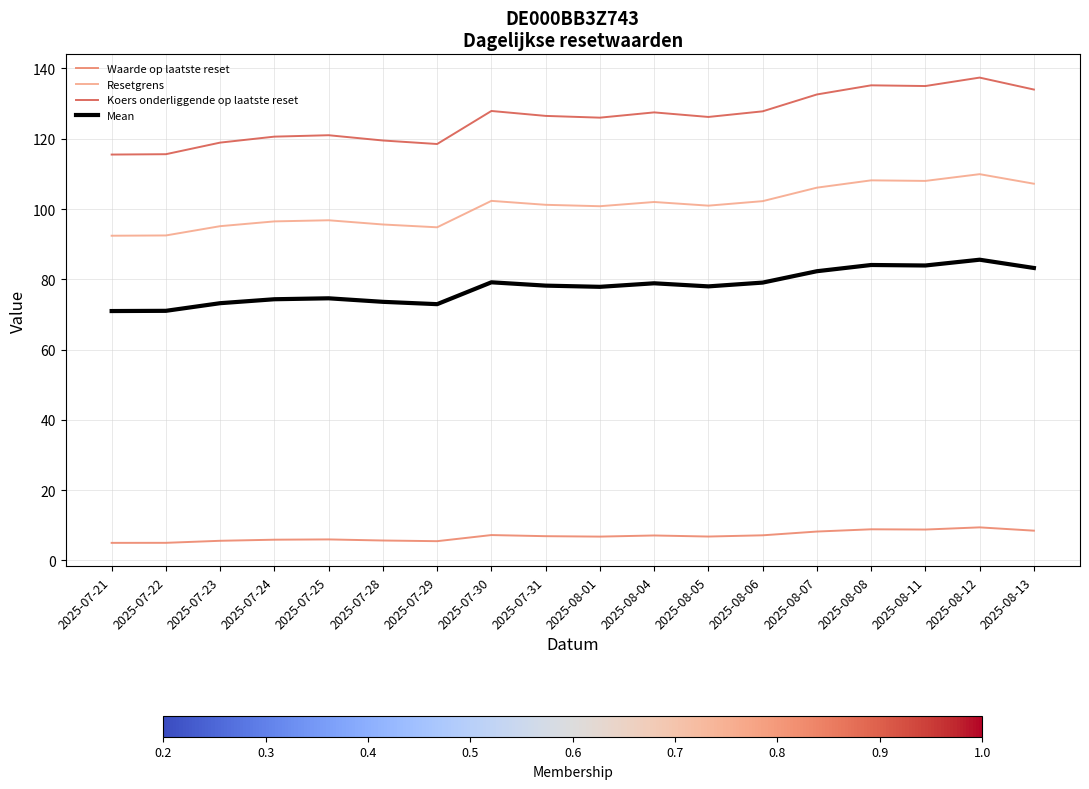

Which series has the largest range (max minus min)?

Koers onderliggende op laatste reset